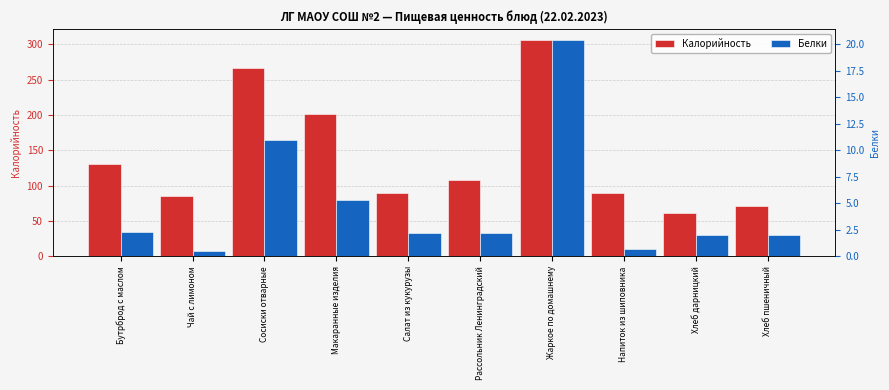

The Белки series shows 1.1 at Напиток из шиповника. True or false?

False